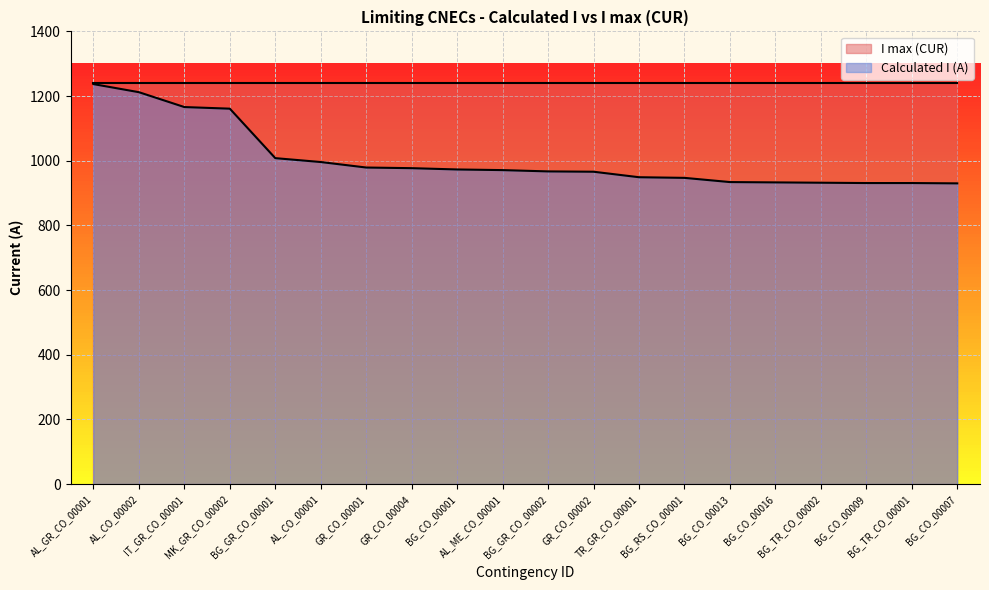

What is the sum of the values at IT_GR_CO_00001 and BG_TR_CO_00001?

2097